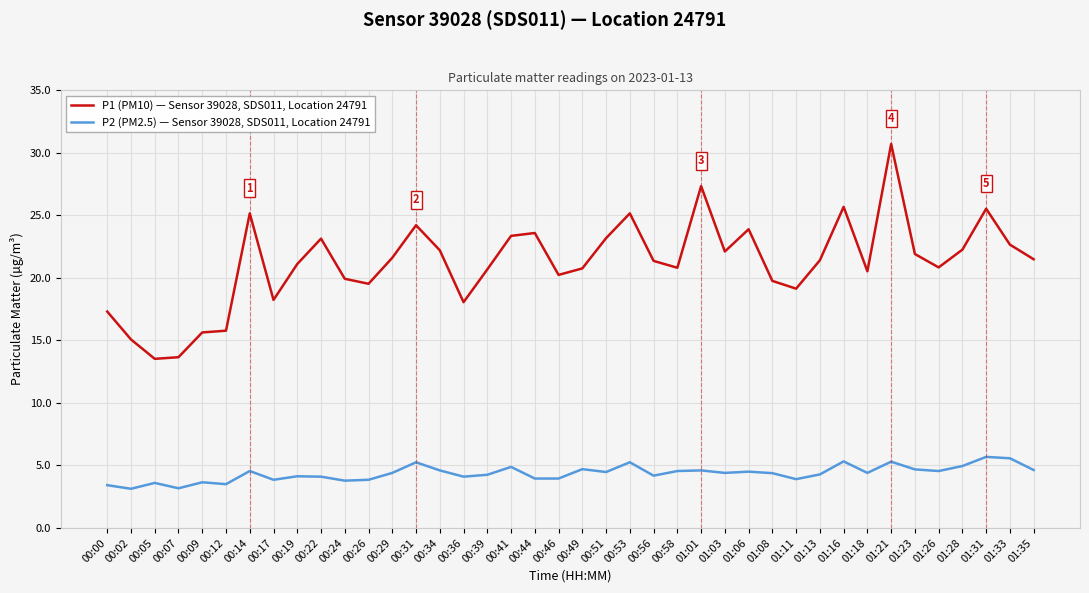

Which series changed the most between 01:01 and 01:06?

P1 (PM10) — Sensor 39028, SDS011, Location 24791